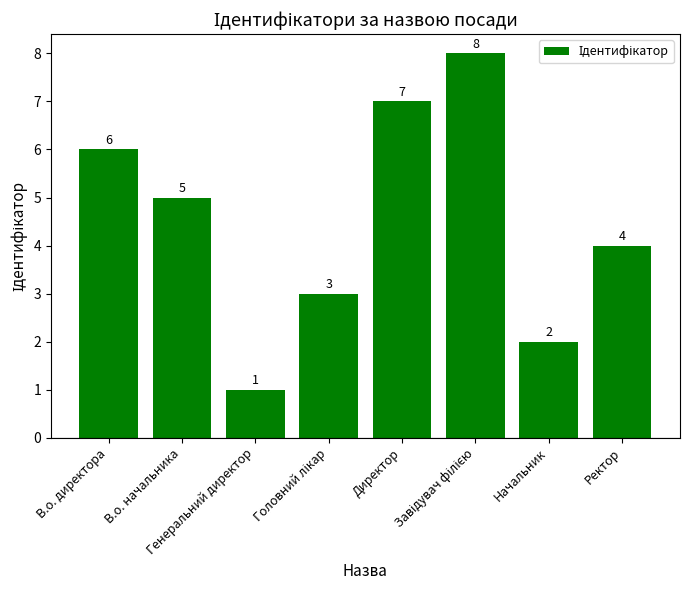

The chart shows a value of 5 at В.о. начальника. True or false?

True